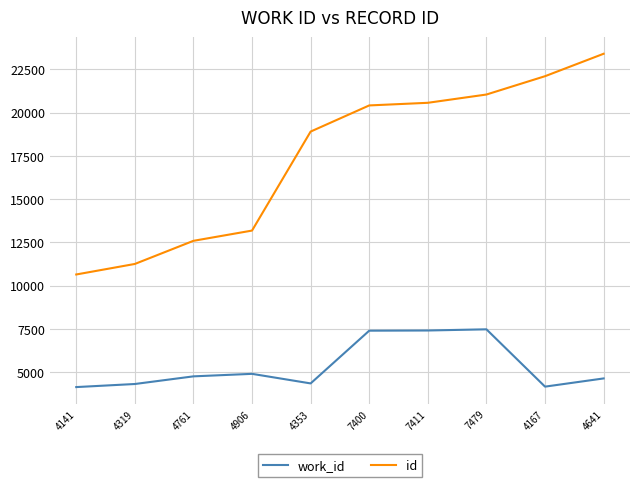

What is the greatest value displayed?

23403